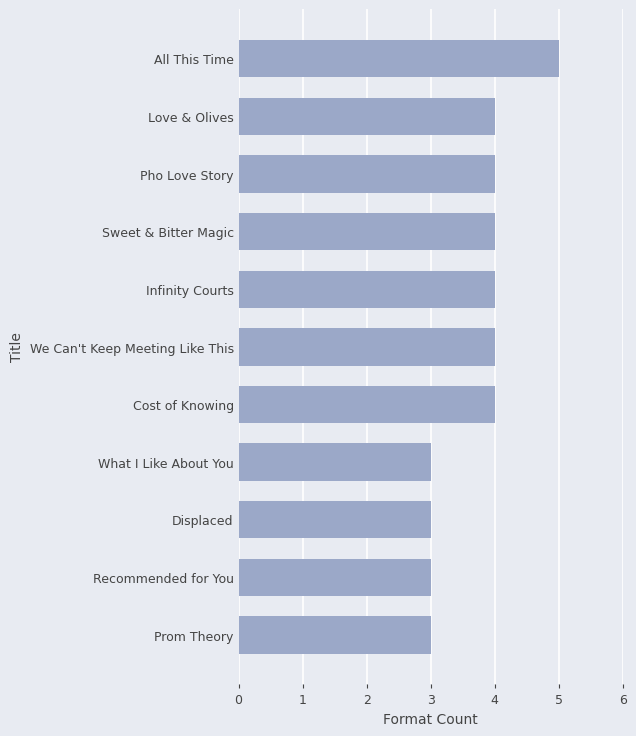

Count the values in the range 3 to 4.

10